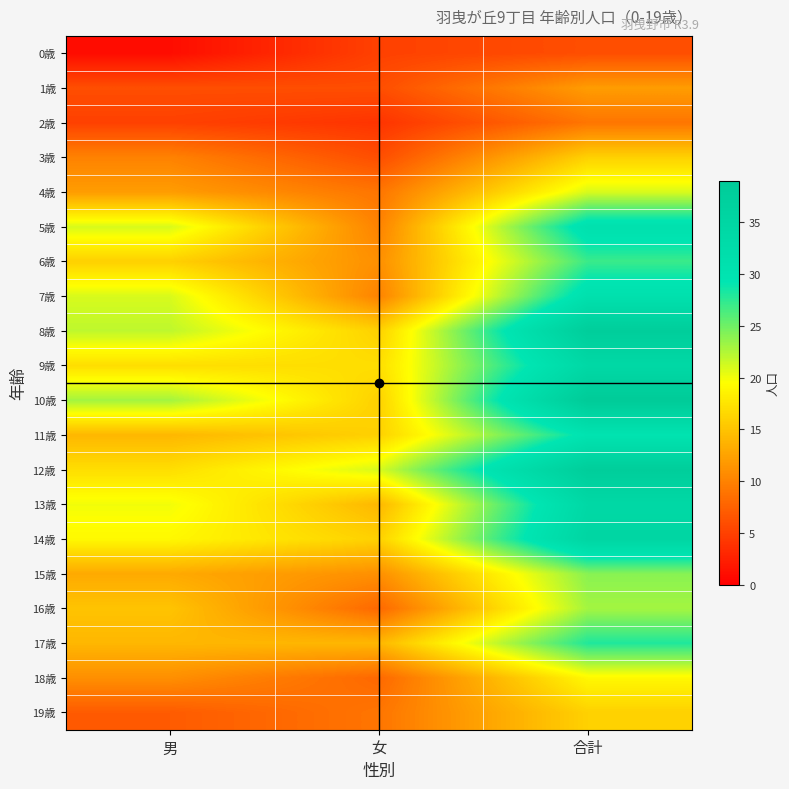

Which series has the largest total across all categories?

10歳